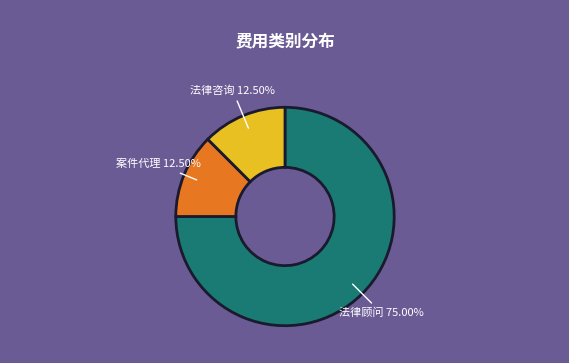

Does any single category account for the majority?

Yes